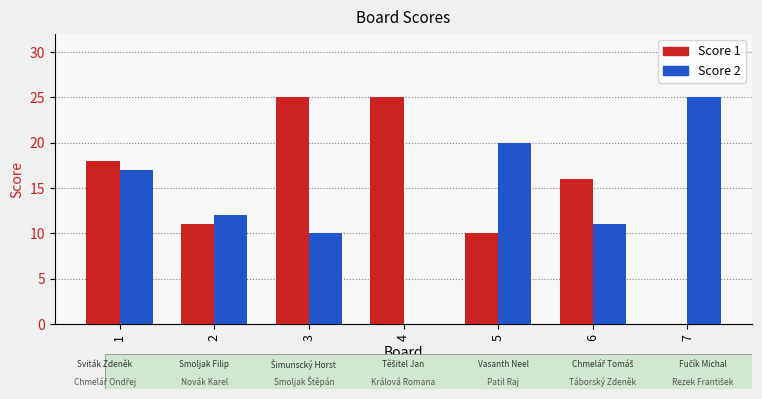

How many categories are shown in the chart?

7